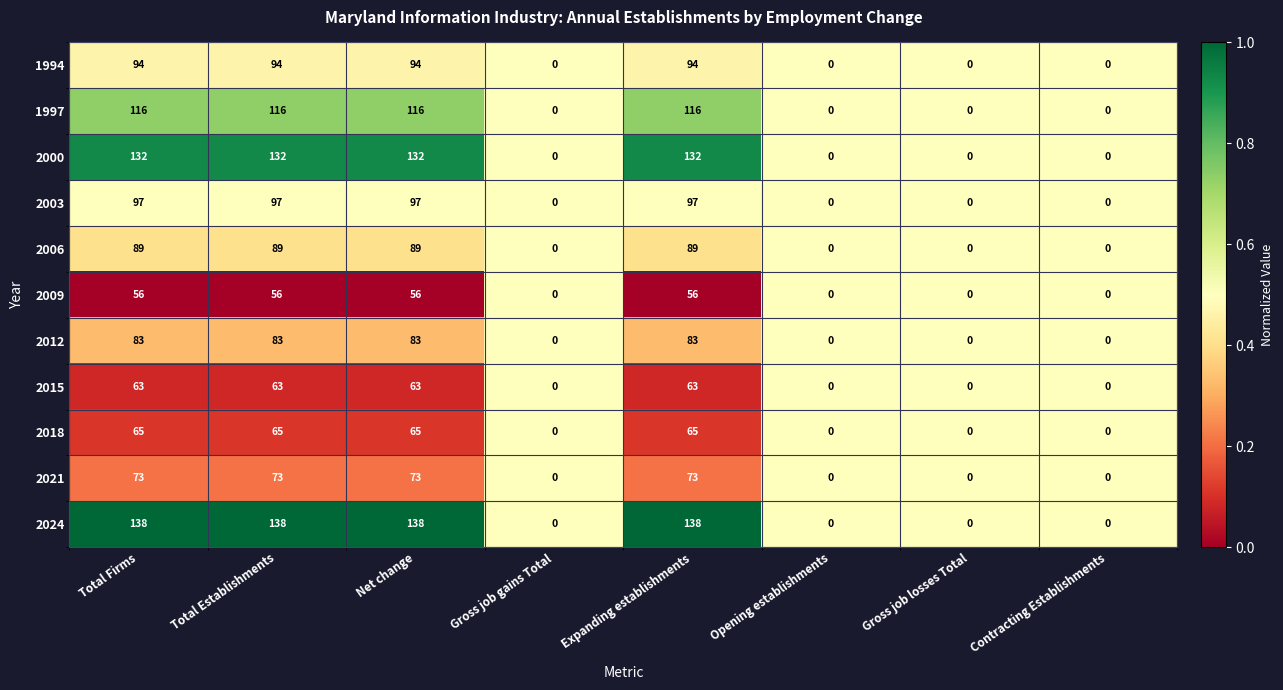

List the series in order of their peak value, lowest first.

2009, 2015, 2018, 2021, 2012, 2006, 1994, 2003, 1997, 2000, 2024